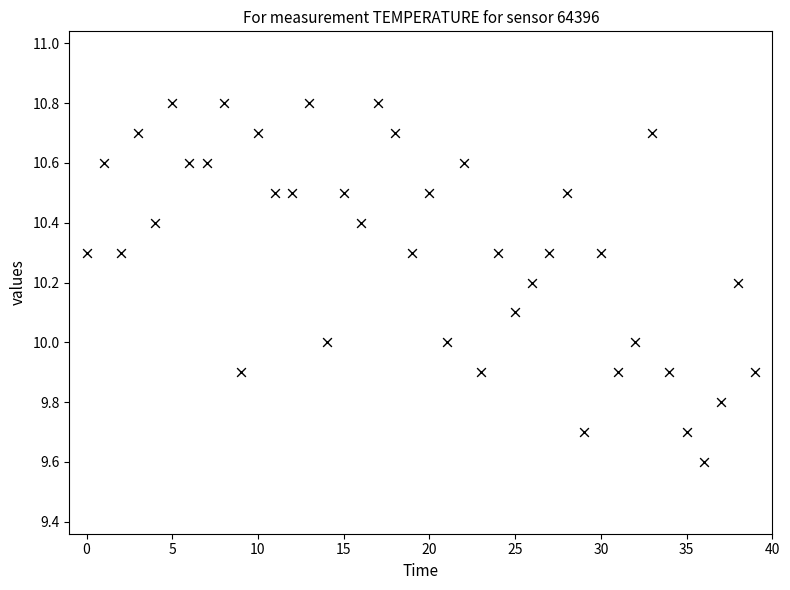

What is the range of Y values (max minus min)?

1.2